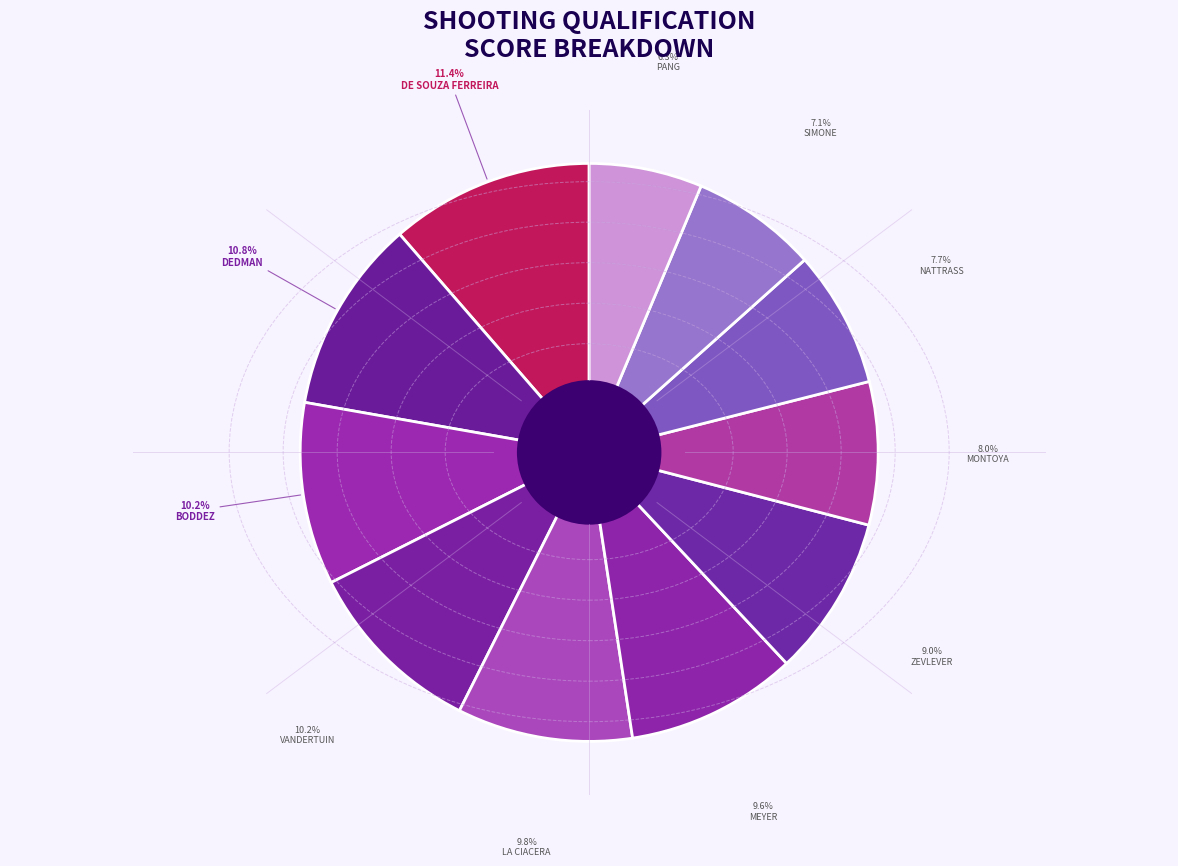

What is the total percentage of MEYER and BODDEZ?

19.8%